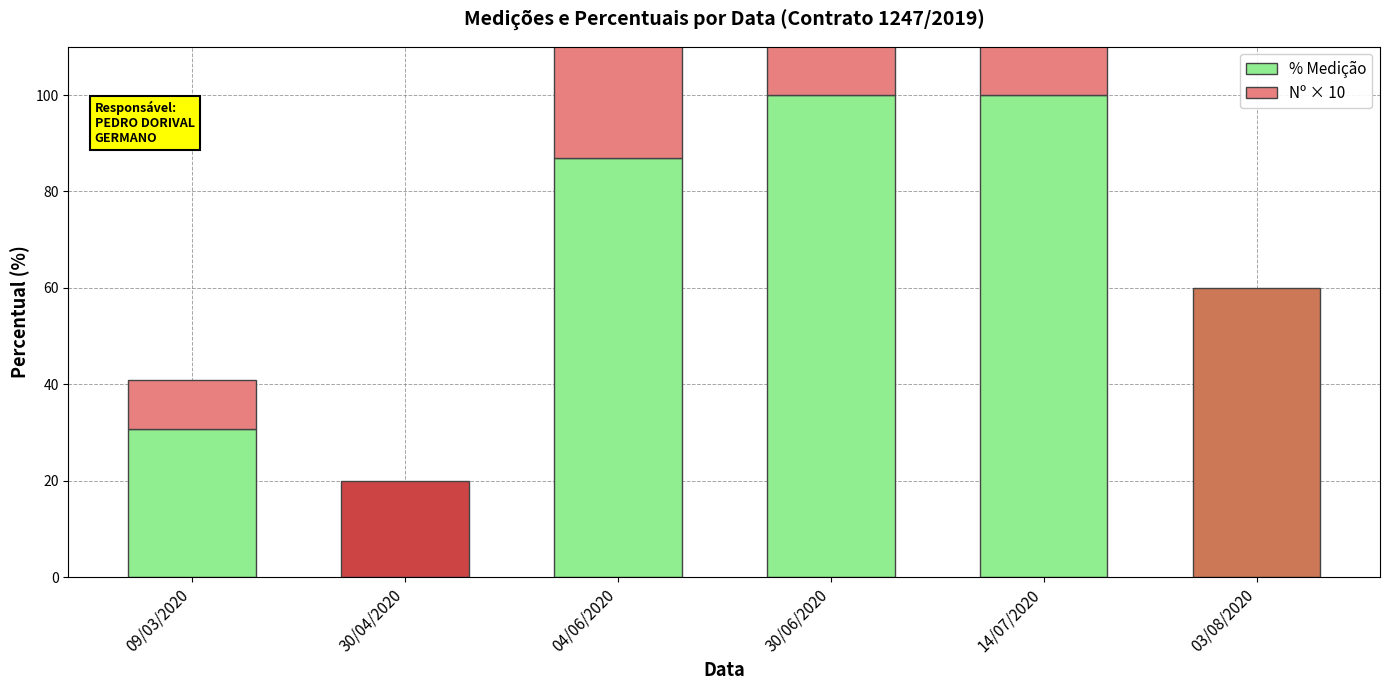

List the labels in order of Nº × 10 value, smallest first.

09/03/2020, 30/04/2020, 04/06/2020, 30/06/2020, 14/07/2020, 03/08/2020